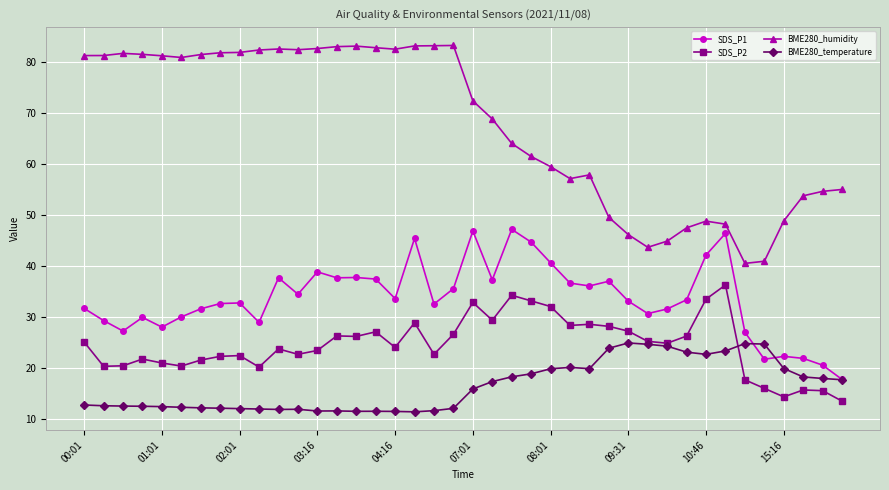

True or false: SDS_P2 and BME280_humidity cross at least once.

False